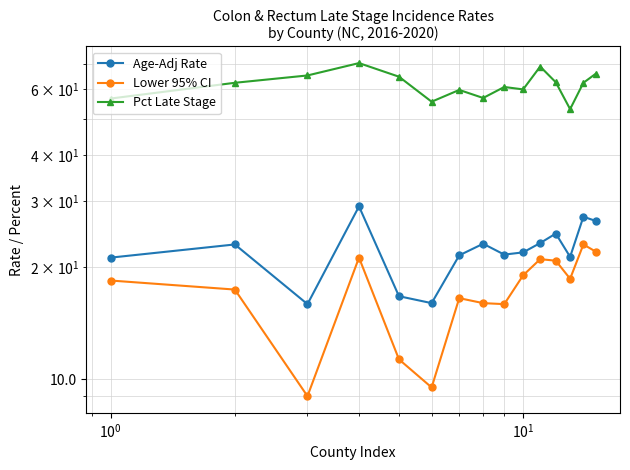

How many values in the Age-Adj Rate series exceed 21?

12